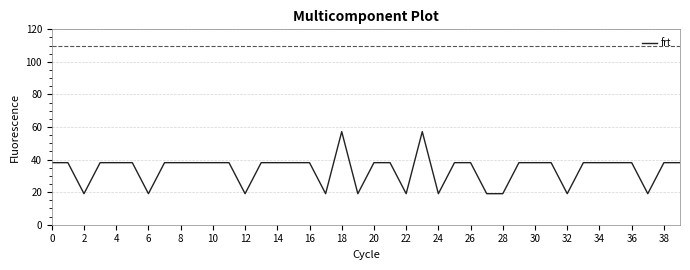

What is the smallest value displayed?

19.1